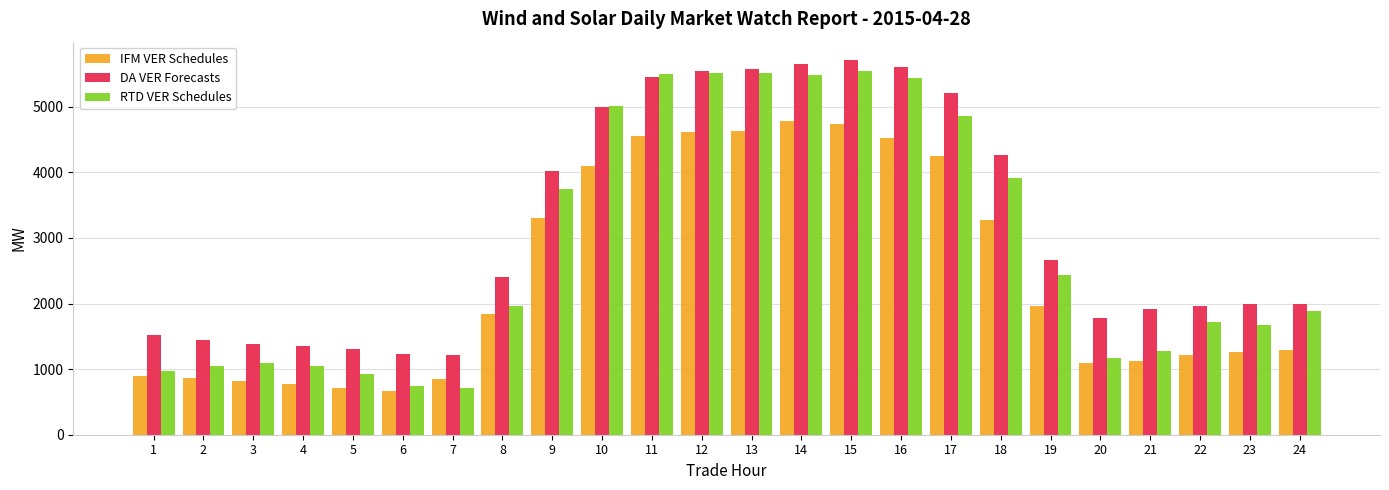

What is the spread (max minus min) of values at 1?

617.5